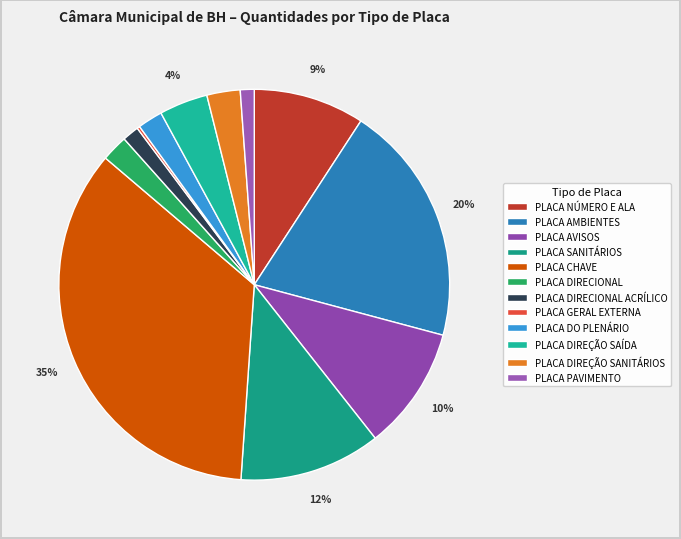

Rank the categories by value from highest to lowest.

PLACA CHAVE, PLACA AMBIENTES, PLACA SANITÁRIOS, PLACA AVISOS, PLACA NÚMERO E ALA, PLACA DIREÇÃO SAÍDA, PLACA DIREÇÃO SANITÁRIOS, PLACA DIRECIONAL, PLACA DO PLENÁRIO, PLACA DIRECIONAL ACRÍLICO, PLACA PAVIMENTO, PLACA GERAL EXTERNA